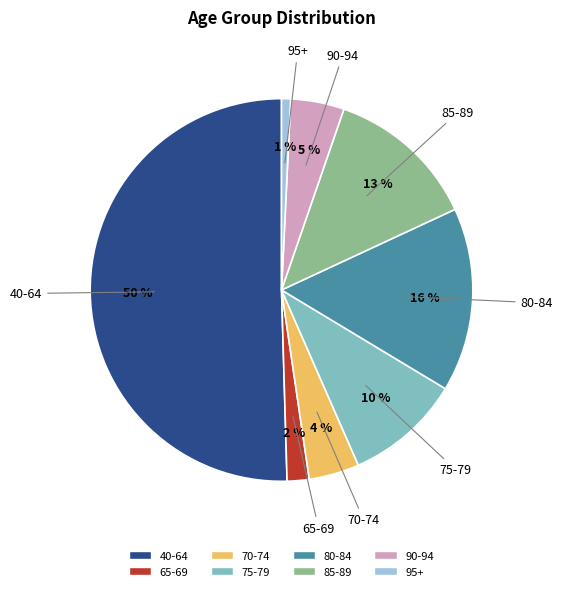

Which category has the biggest portion of the pie?

40-64